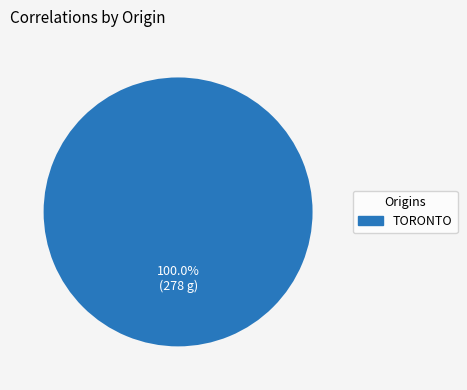

How many segments does this pie chart have?

1